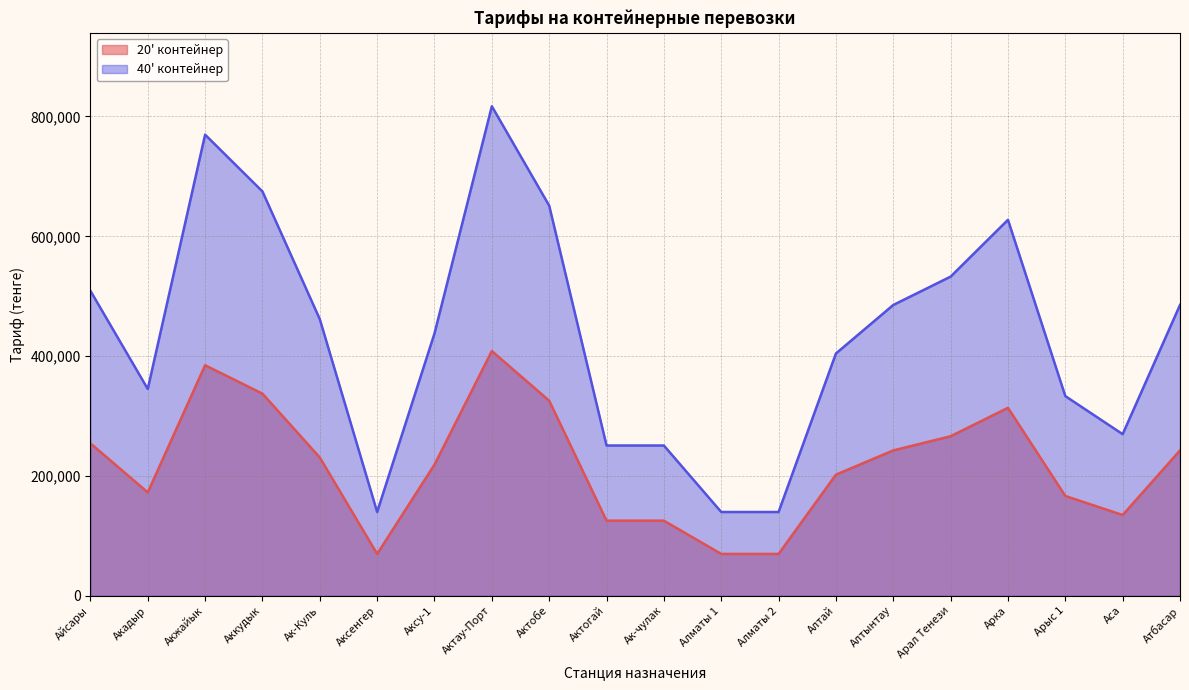

At which label is 40' контейнер closest to 478490?

Алтынтау